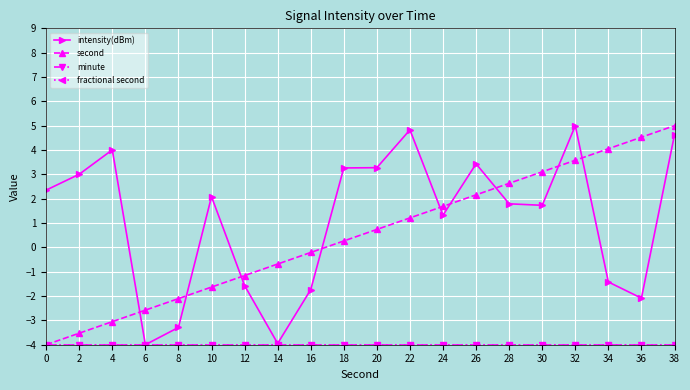

Does the chart have visible grid lines?

Yes